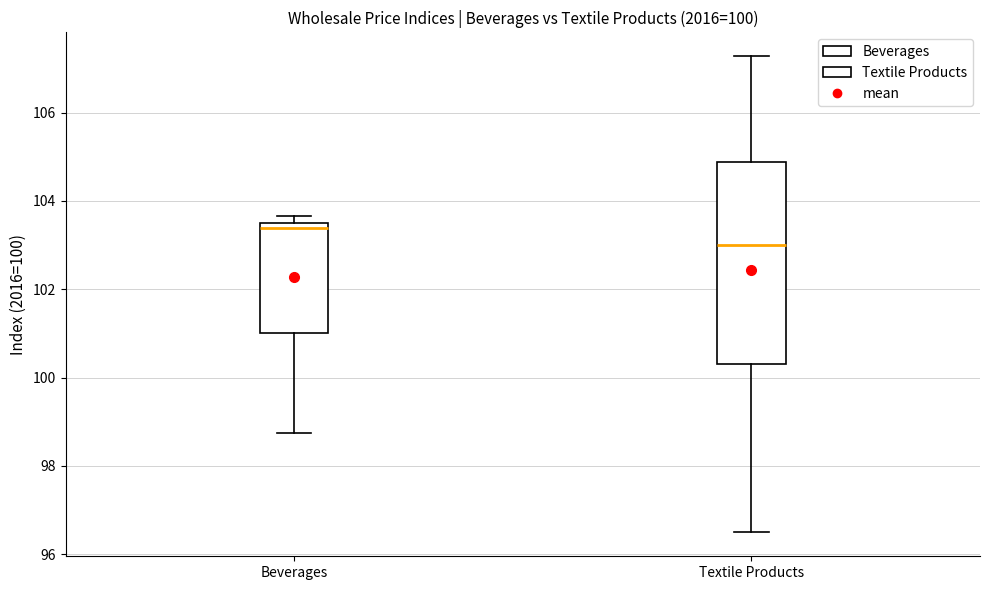

Comparing the boxes themselves (not the whiskers), which one is the tallest?

Textile Products